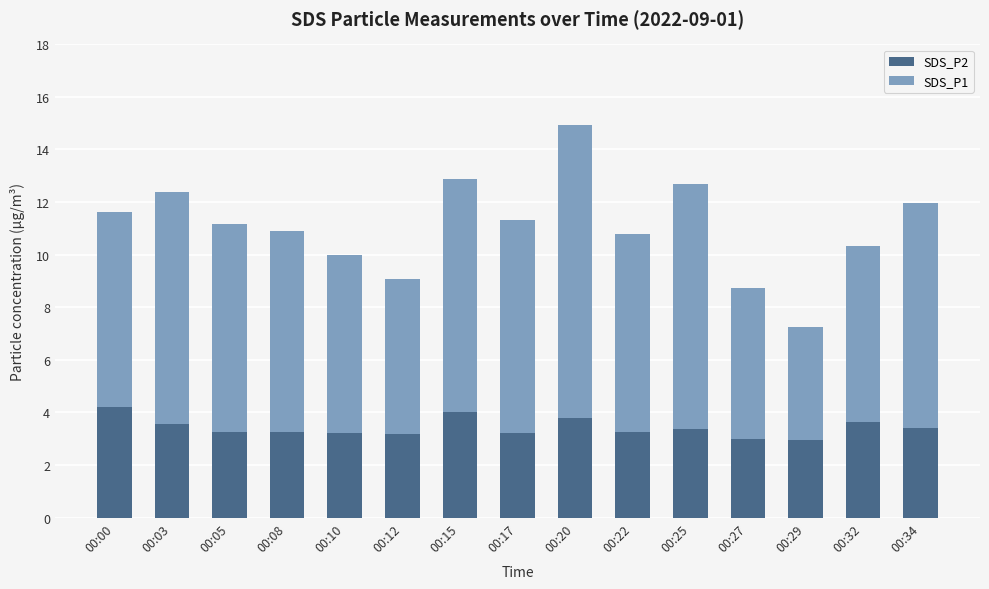

Is it true that SDS_P2 equals 3.0 at 00:29?

True